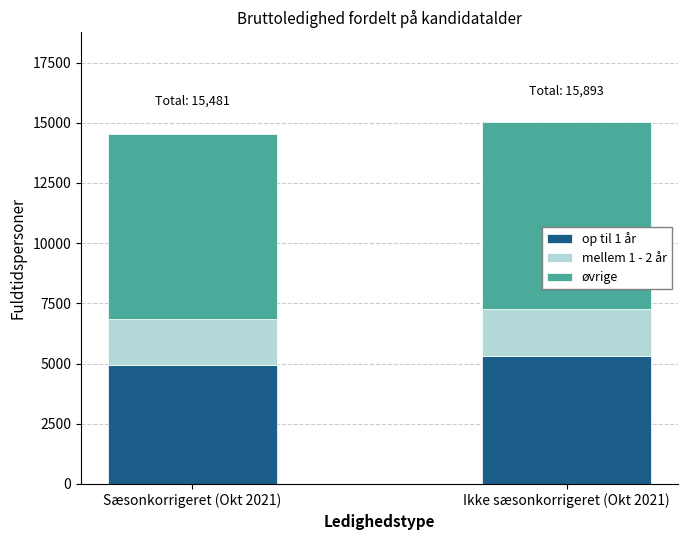

Is it true that op til 1 år equals 8593.5 at Sæsonkorrigeret (Okt 2021)?

False